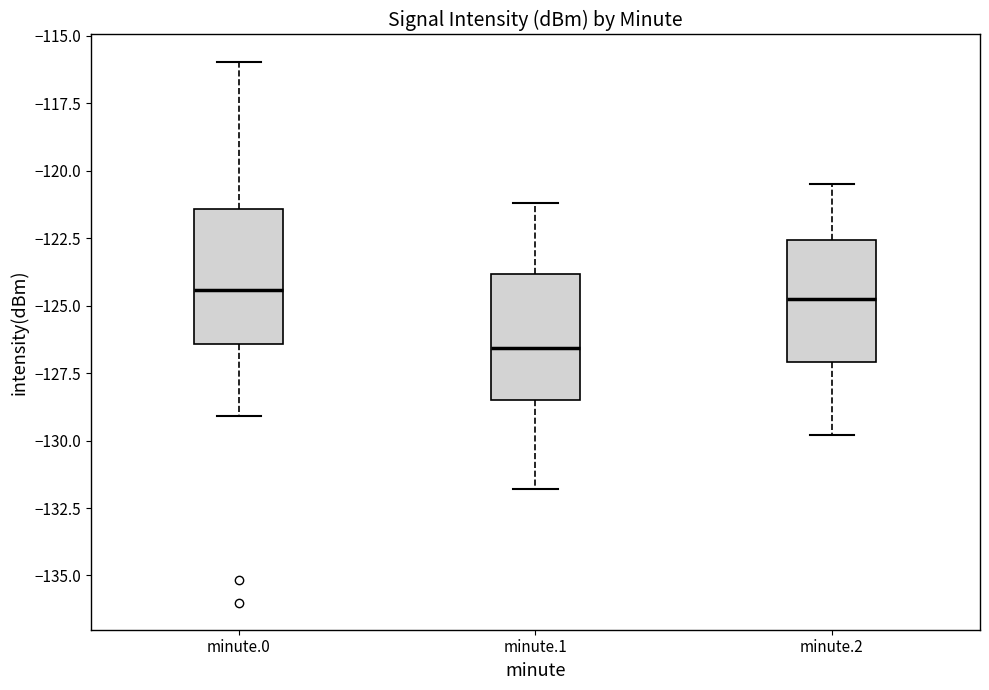

Reading left to right, transcribe this box plot: for each box, give where its median line is, the range the box spans, and where its two whiskers end, as read against the y-axis. The values are not printed on the chart, so give them approximately, as read against the axis.

minute.0: median -124.5, box -126.5 to -121.5, whiskers -129.0 to -116.0
minute.1: median -126.5, box -128.5 to -124.0, whiskers -132.0 to -121.0
minute.2: median -124.5, box -127.0 to -122.5, whiskers -130.0 to -120.5